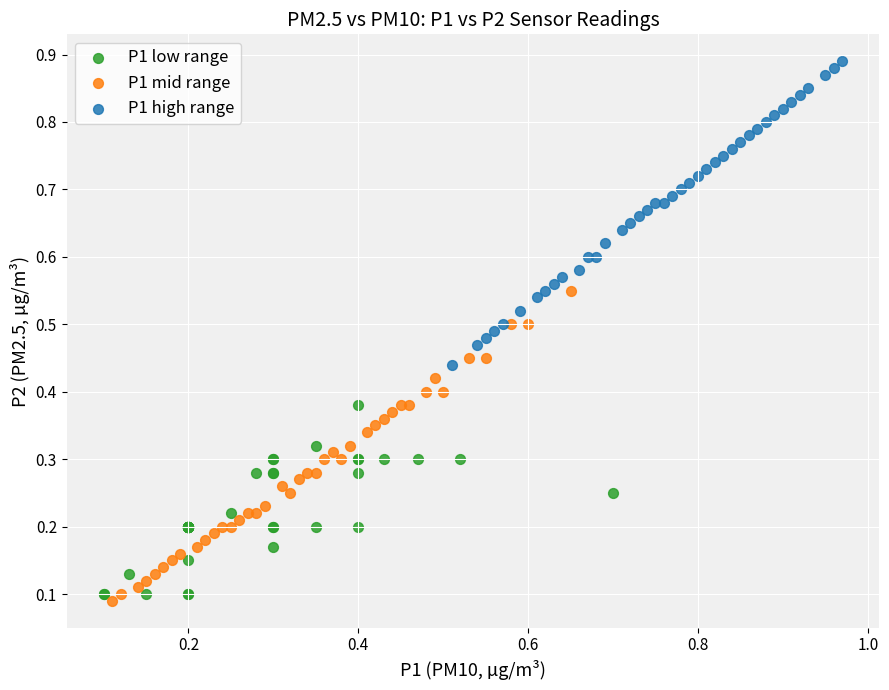

Which series contains the highest Y value?

P1 high range